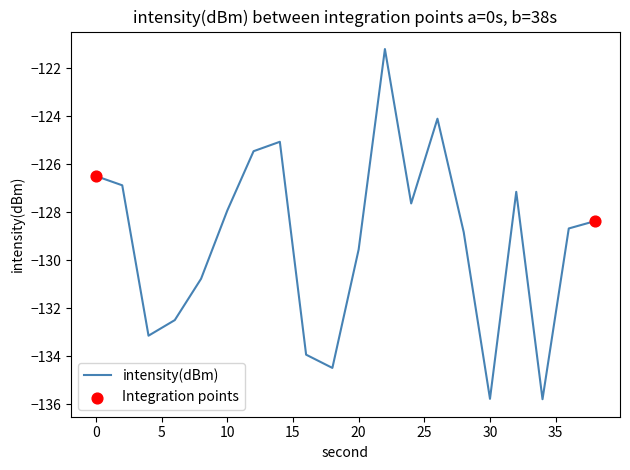

What is the greatest value displayed?

-121.2